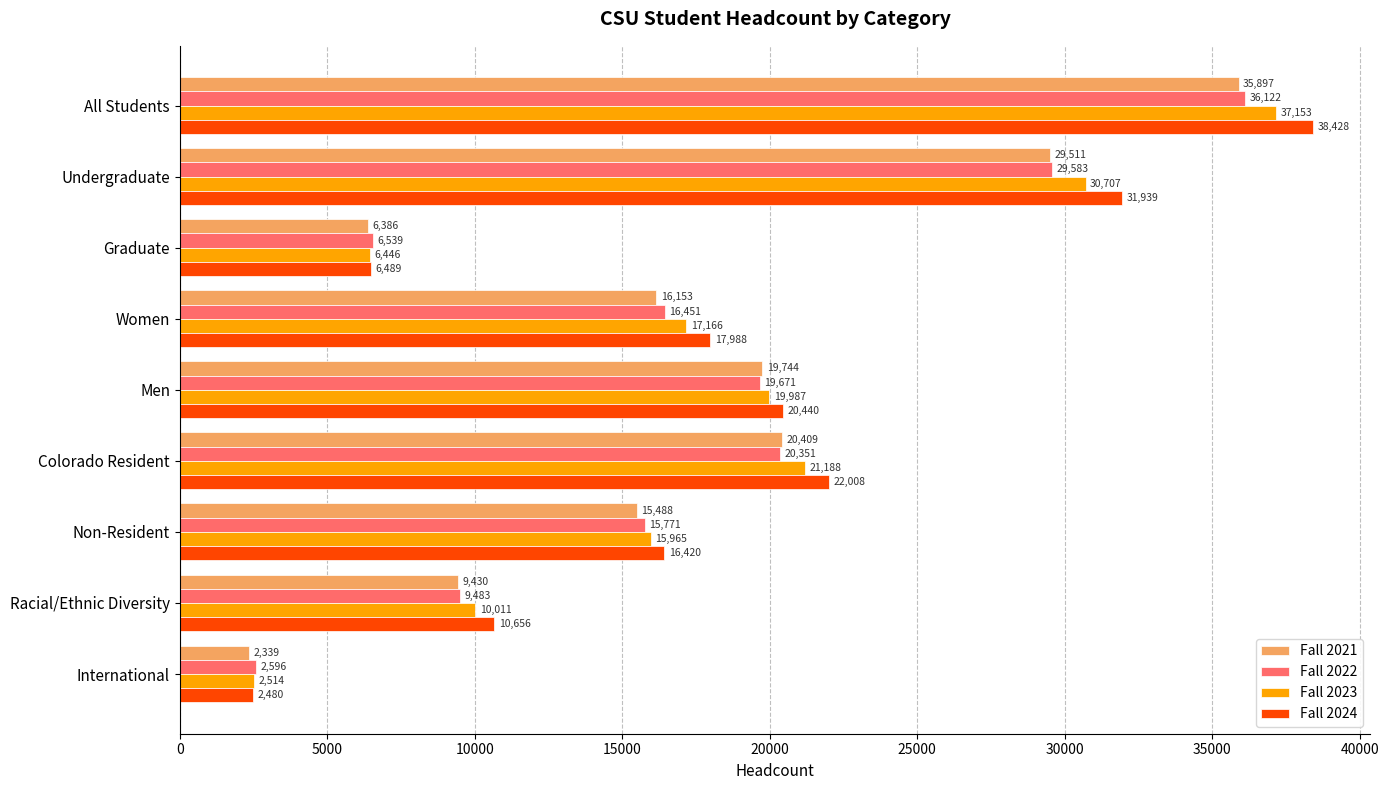

Is it true that Fall 2021 equals 19744 at Men?

True